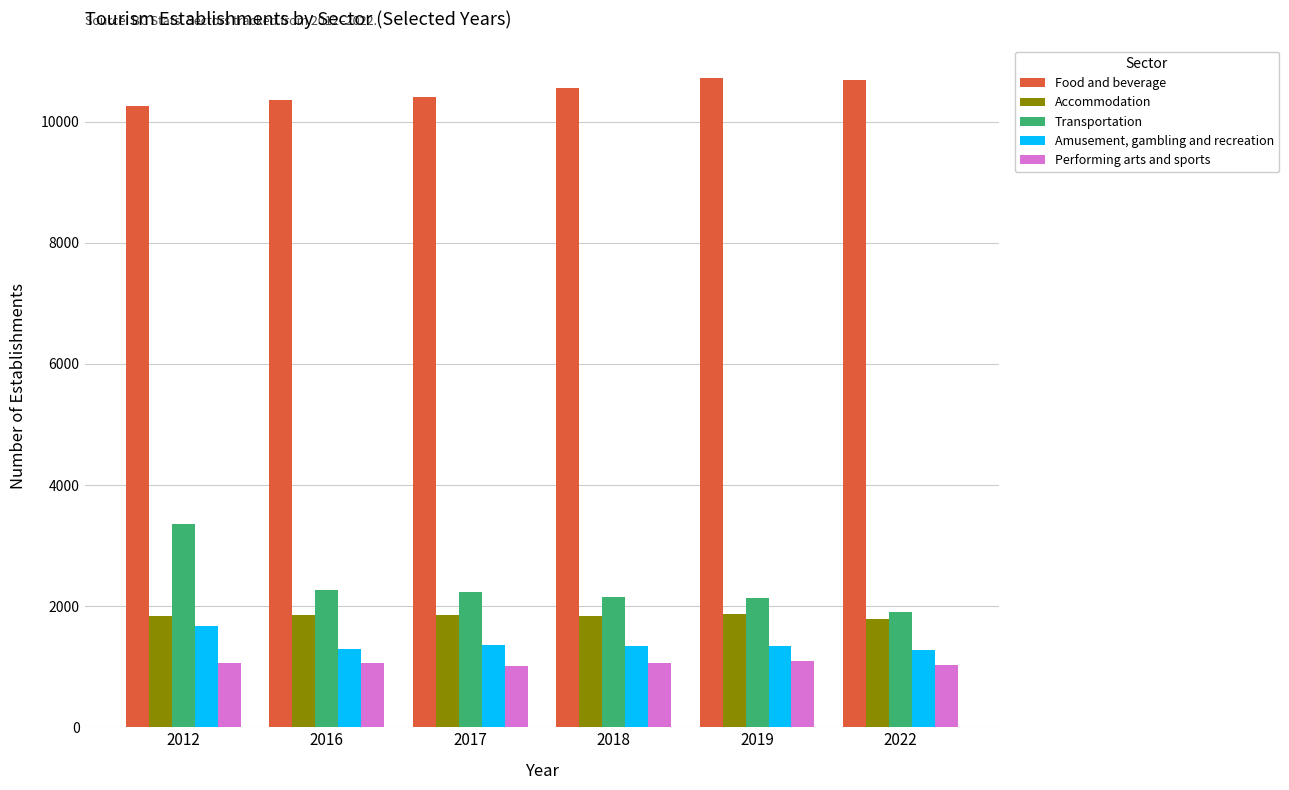

At which category is the sum across all series the highest?

2012